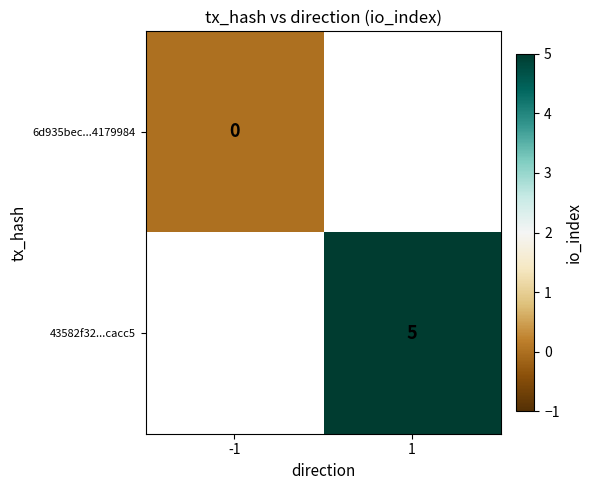

Is the value of 6d935bec...4179984 at -1 greater than the value of 43582f32...cacc5 at 1?

No